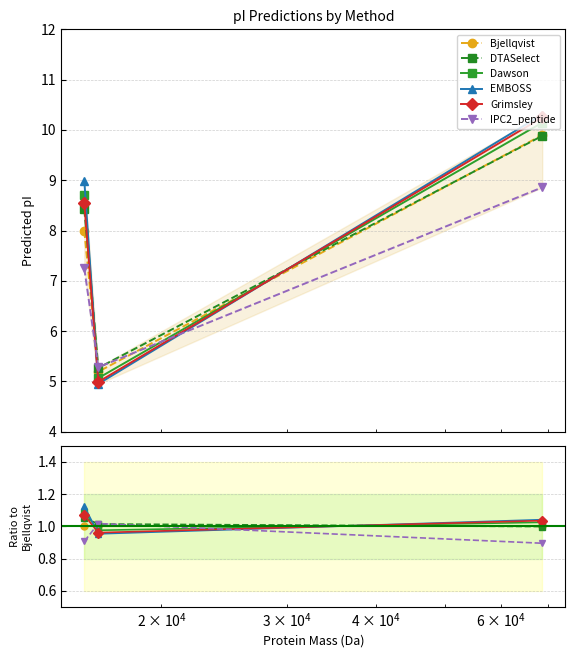

Reading left to right, transcribe all the data shown in this chart.

Bjellqvist: 1.0	1.0	1.0
DTASelect: 1.1	1.0	1.0
Dawson: 1.1	1.0	1.0
EMBOSS: 1.1	1.0	1.0
Grimsley: 1.1	1.0	1.0
IPC2_peptide: 0.9	1.0	0.9